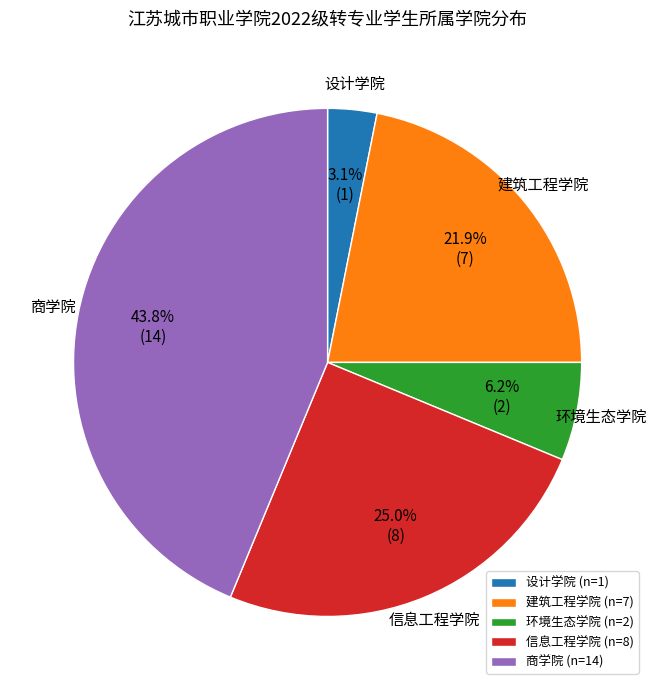

To the nearest percent, what is the difference between the 建筑工程学院 and 信息工程学院 slice percentages?

3%